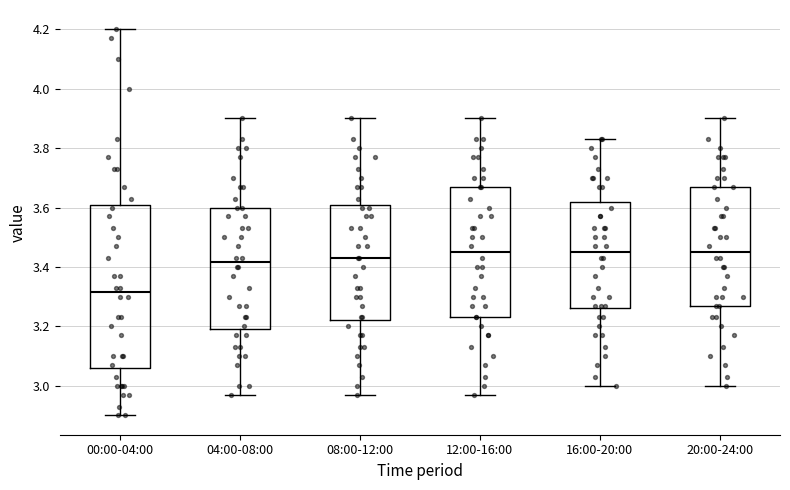

Reading left to right, transcribe this box plot: for each box, give where its median line is, the range the box spans, and where its two whiskers end, as read against the y-axis. The values are not printed on the chart, so give them approximately, as read against the axis.

00:00-04:00: median 3.32, box 3.06 to 3.60, whiskers 2.90 to 4.20
04:00-08:00: median 3.42, box 3.20 to 3.60, whiskers 2.98 to 3.90
08:00-12:00: median 3.44, box 3.22 to 3.60, whiskers 2.98 to 3.90
12:00-16:00: median 3.46, box 3.24 to 3.68, whiskers 2.98 to 3.90
16:00-20:00: median 3.46, box 3.26 to 3.62, whiskers 3.00 to 3.84
20:00-24:00: median 3.46, box 3.28 to 3.68, whiskers 3.00 to 3.90